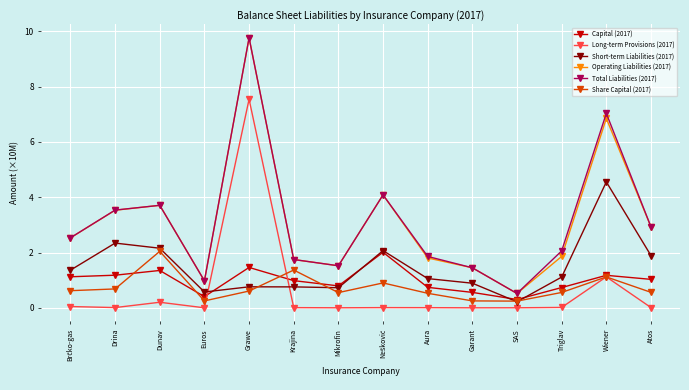

At which category does Total Liabilities (2017) reach its first local valley?

Euros